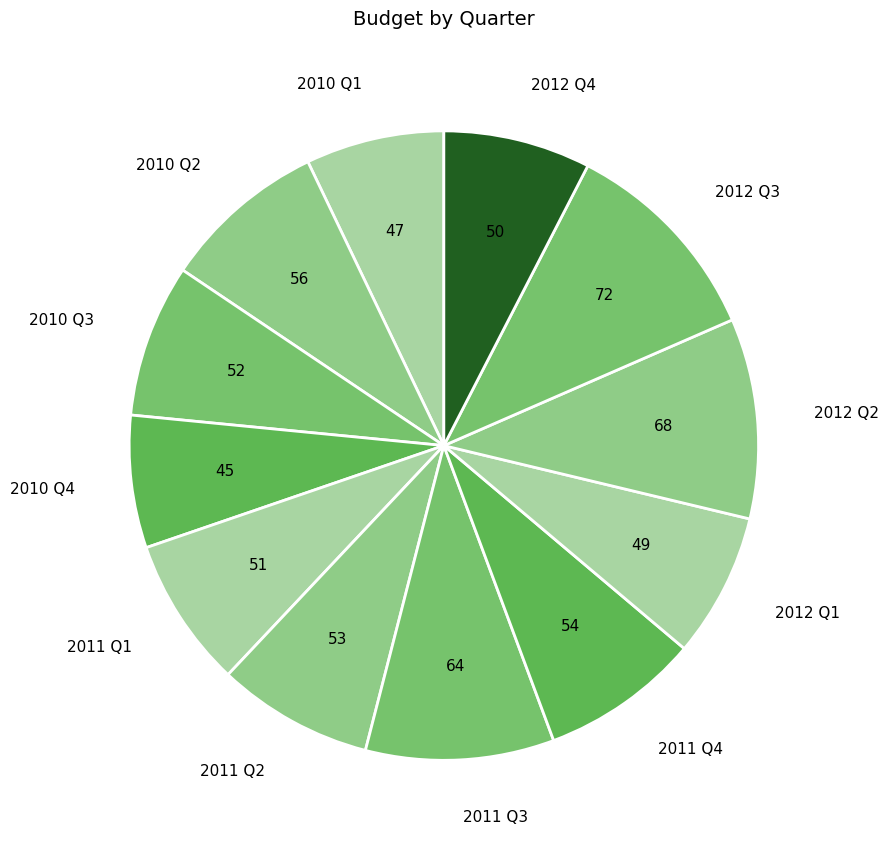

True or false: 2012 Q2 accounts for 1% of the total.

False